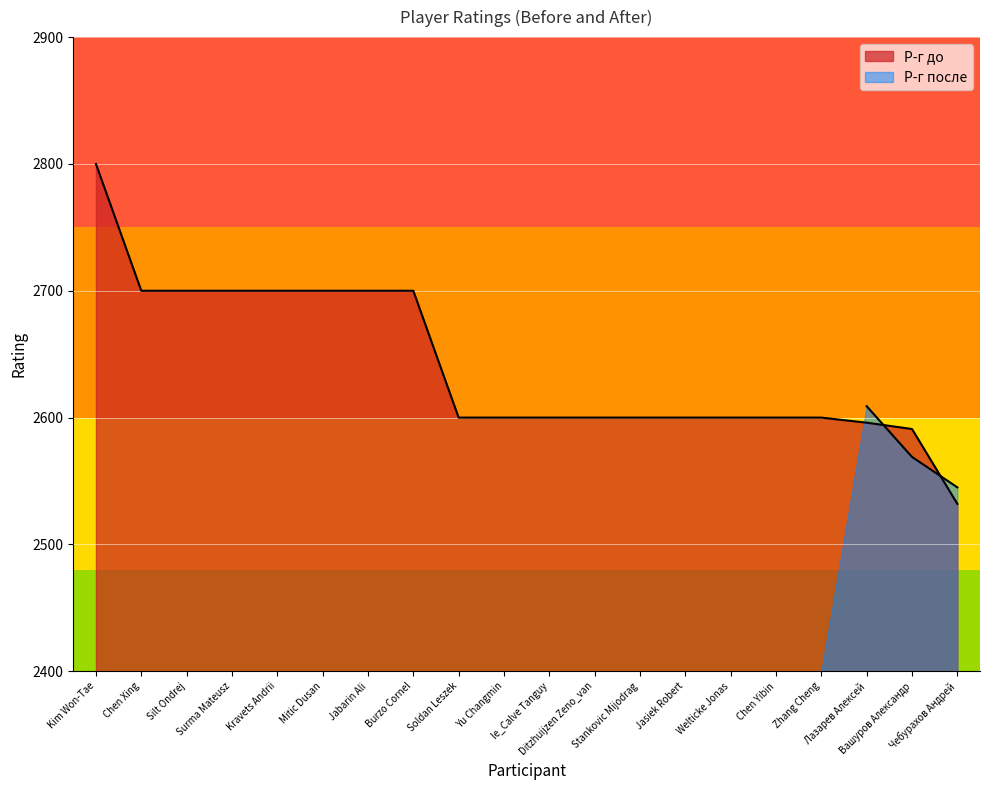

List the labels in order of value, smallest first.

Чебурахов Андрей, Вашуров Александр, Лазарев Алексей, Soldan Leszek, Yu Changmin, le_Calve Tanguy, Ditzhuijzen Zeno_van, Stankovic Mijodrag, Jasiek Robert, Welticke Jonas, Chen Yibin, Zhang Cheng, Chen Xing, Silt Ondrej, Surma Mateusz, Kravets Andrii, Mitic Dusan, Jabarin Ali, Burzo Cornel, Kim Won-Tae